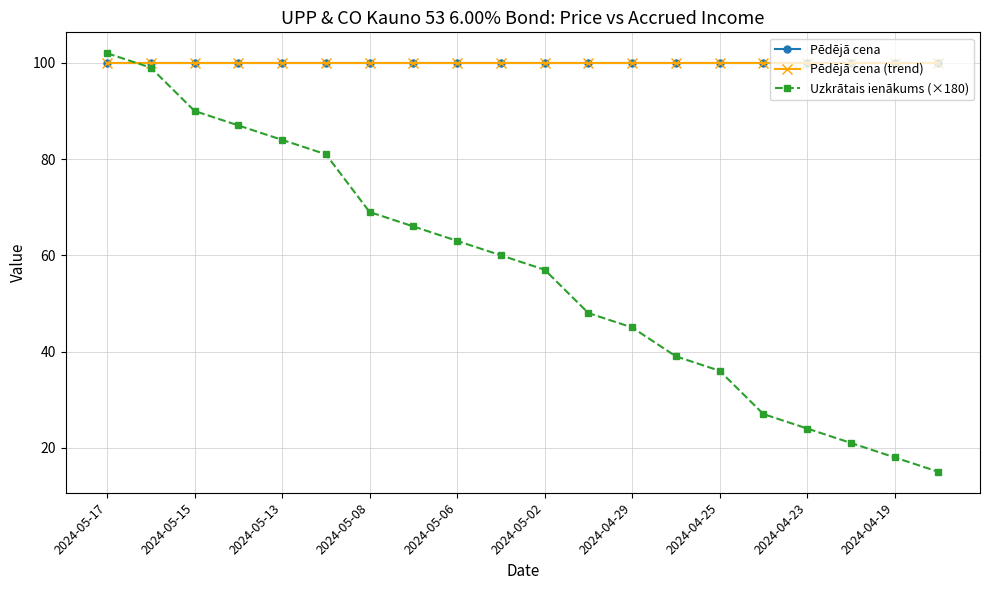

Is this an area chart (filled region under the line)?

No